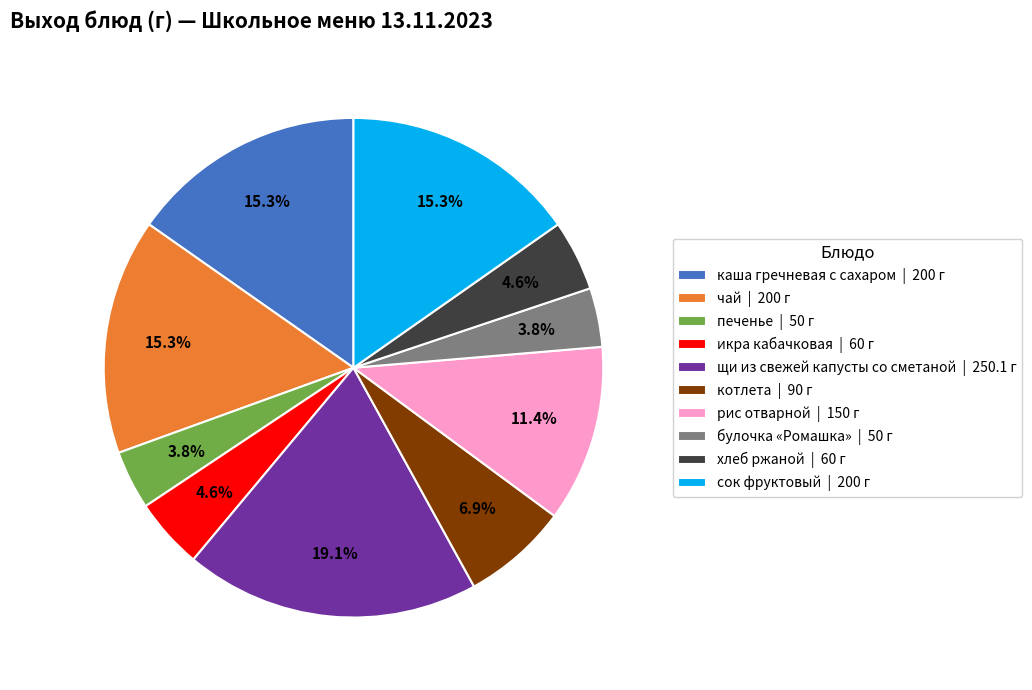

What percentage do сок фруктовый and булочка «Ромашка» together represent?

19.1%